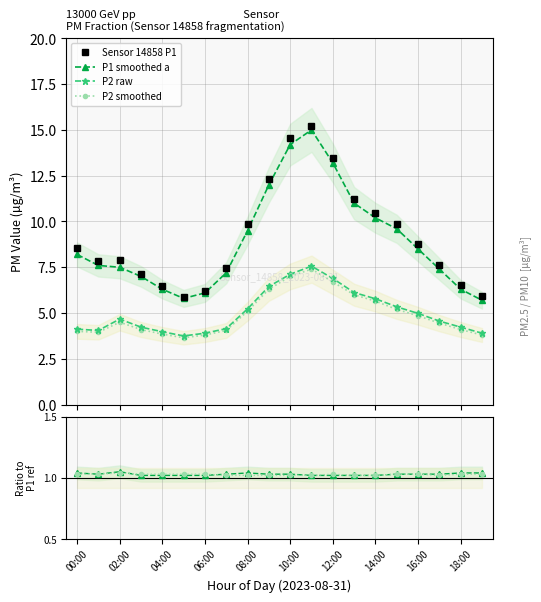

Reading right to left, extract all data points from this chart.

Sensor 14858 P1: 5.9	6.5	7.7	8.8	9.9	10.4	11.2	13.4	15.2	14.6	12.3	9.9	7.5	6.2	5.9	6.5	7.1	7.9	7.8	8.5
P1 smoothed a: 5.7	6.3	7.4	8.5	9.6	10.2	11.0	13.2	15.0	14.2	12.0	9.5	7.2	6.1	5.8	6.3	7.0	7.5	7.6	8.2
P2 raw: 3.9	4.2	4.6	5.0	5.3	5.8	6.1	6.9	7.6	7.1	6.5	5.2	4.2	3.9	3.8	4.0	4.2	4.7	4.0	4.1
P2 smoothed: 3.8	4.1	4.5	4.8	5.2	5.7	6.0	6.7	7.4	7.0	6.3	5.1	4.0	3.8	3.6	3.9	4.1	4.5	4.0	4.0
P1/P1_ref: 1.0	1.0	1.0	1.0	1.0	1.0	1.0	1.0	1.0	1.0	1.0	1.0	1.0	1.0	1.0	1.0	1.0	1.1	1.0	1.0
P2/P2_ref: 1.0	1.0	1.0	1.0	1.0	1.0	1.0	1.0	1.0	1.0	1.0	1.0	1.0	1.0	1.0	1.0	1.0	1.0	1.0	1.0